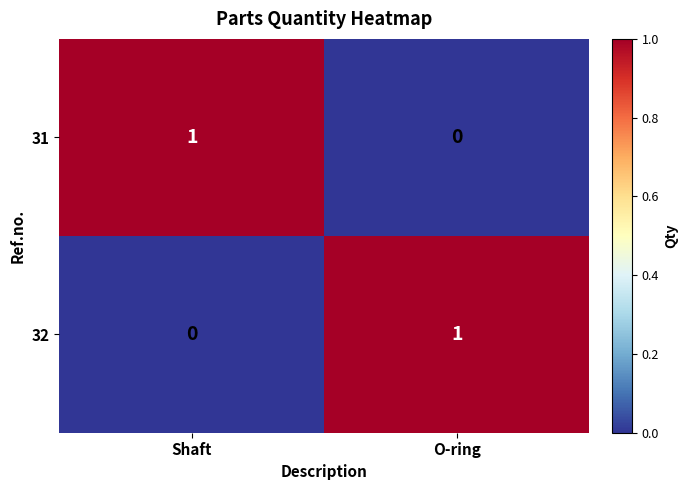

Reading left to right, what are all the values shown in this chart?

31: 1	0
32: 0	1